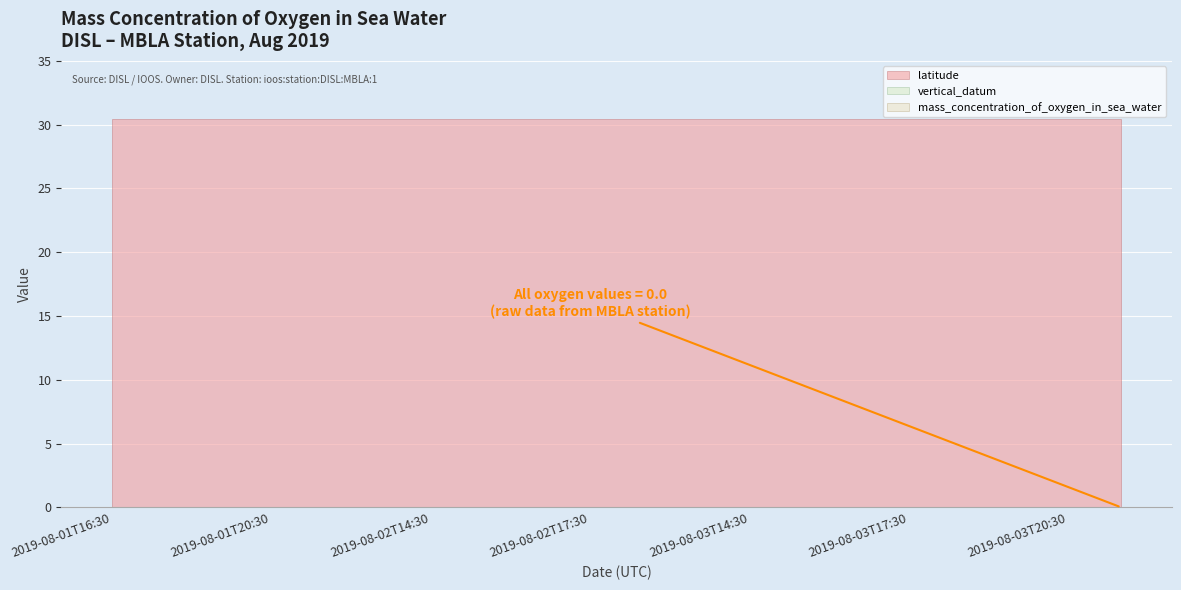

What is the spread (max minus min) of values at 2019-08-03T16:30?

30.4